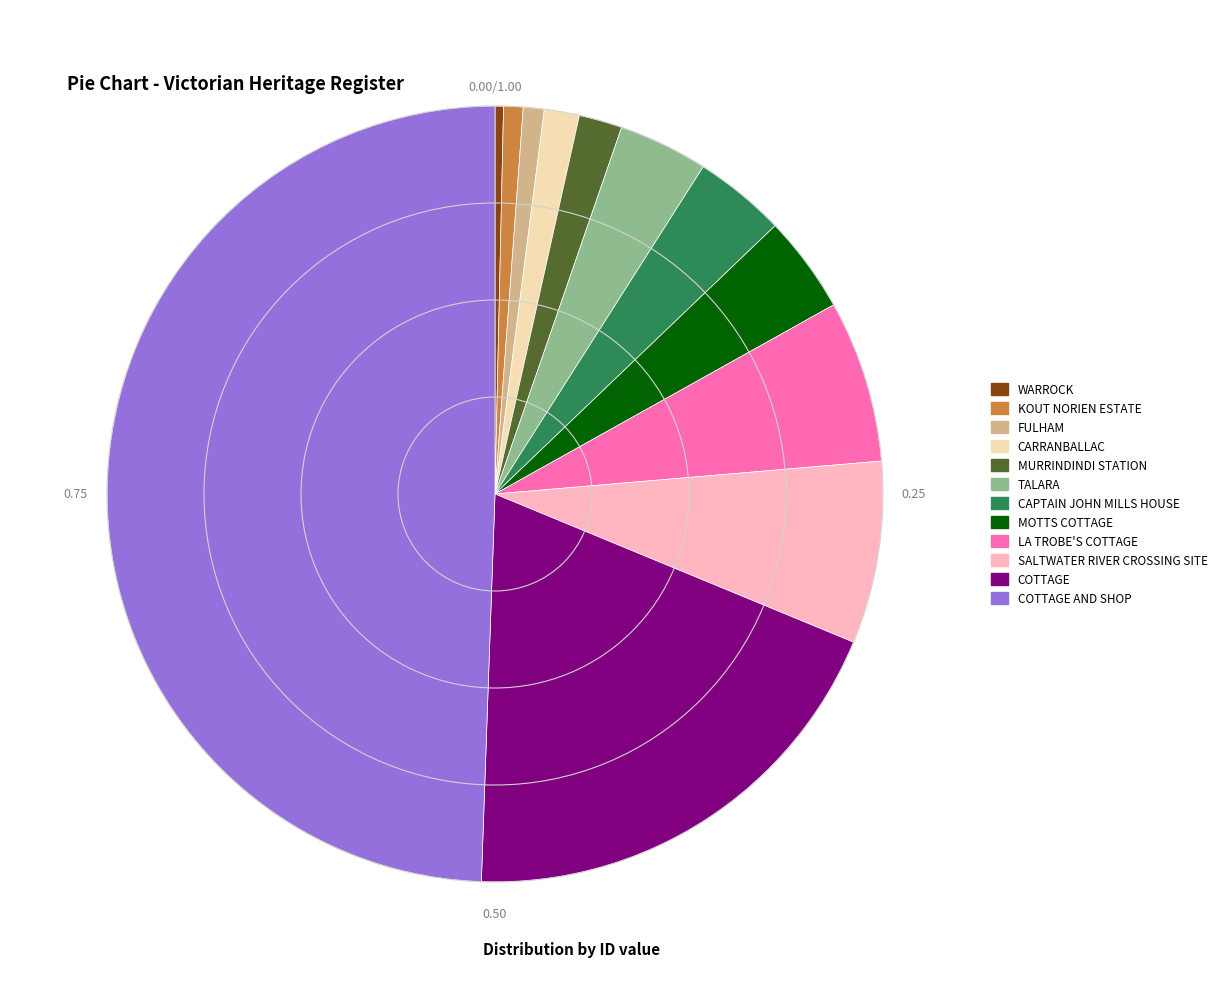

The WARROCK slice represents 0% of the pie. True or false?

True